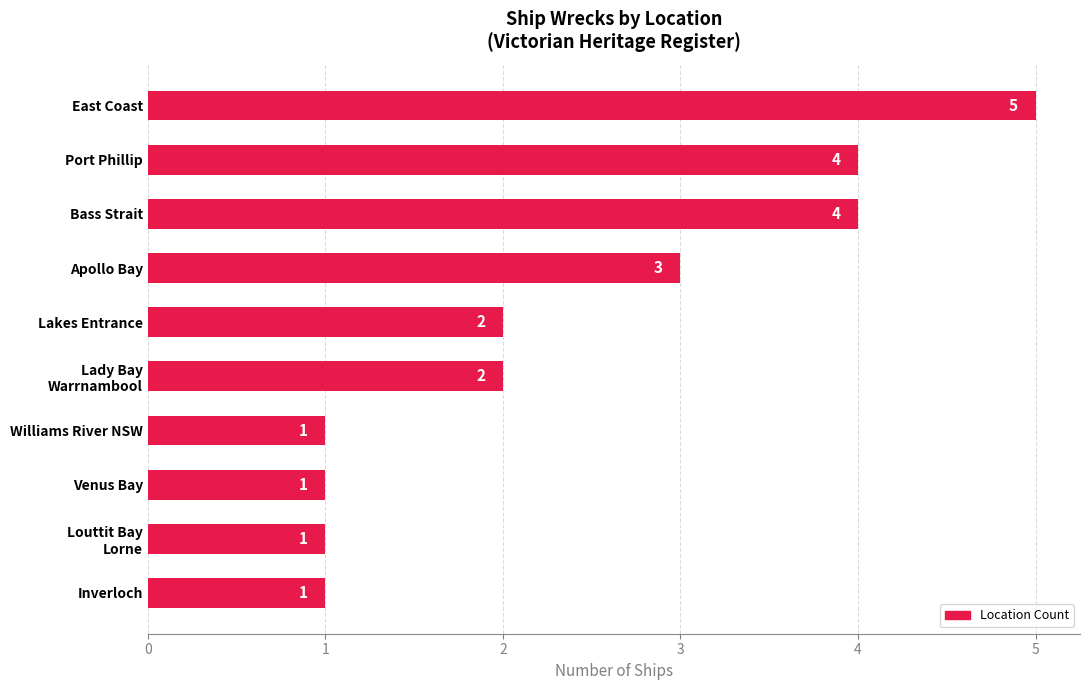

What is the sum of all values?

24